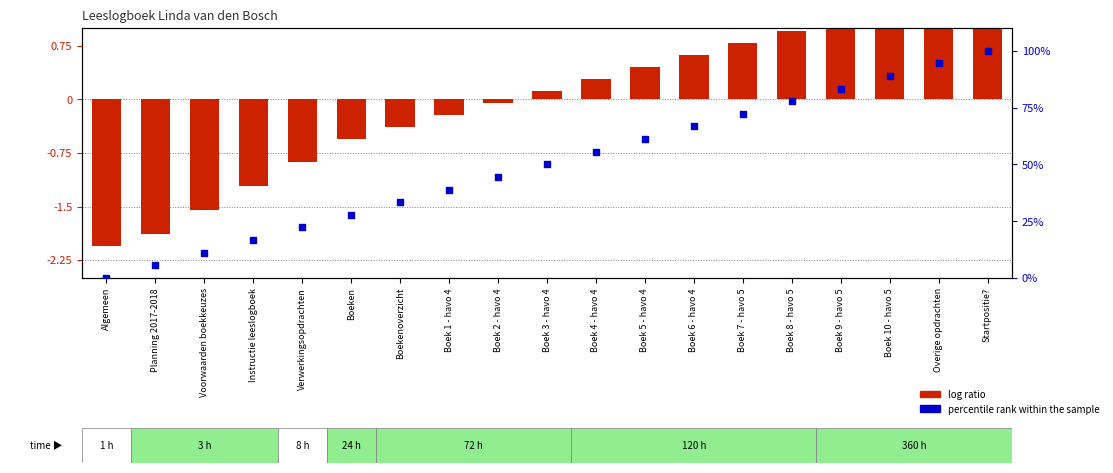

At how many categories does at least one series exceed 97?

1